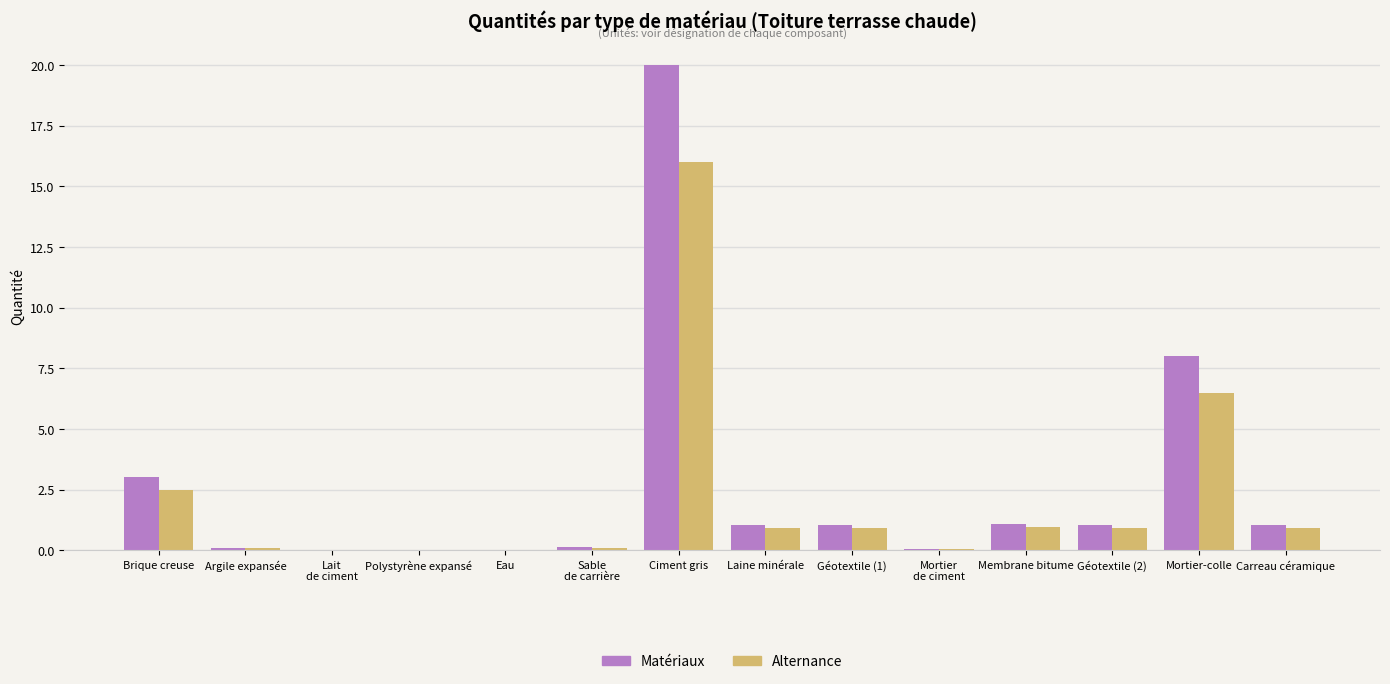

True or false: Matériaux has a value of 1.1 at Géotextile (2).

True